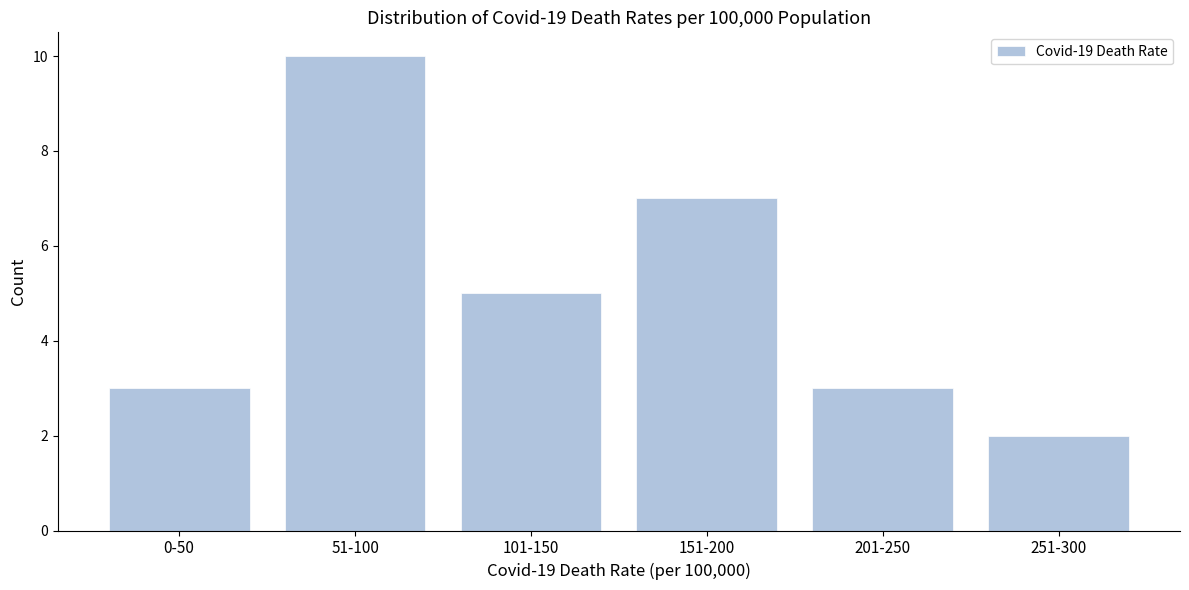

Reading right to left, transcribe all the data shown in this chart.

251-300=2	201-250=3	151-200=7	101-150=5	51-100=10	0-50=3